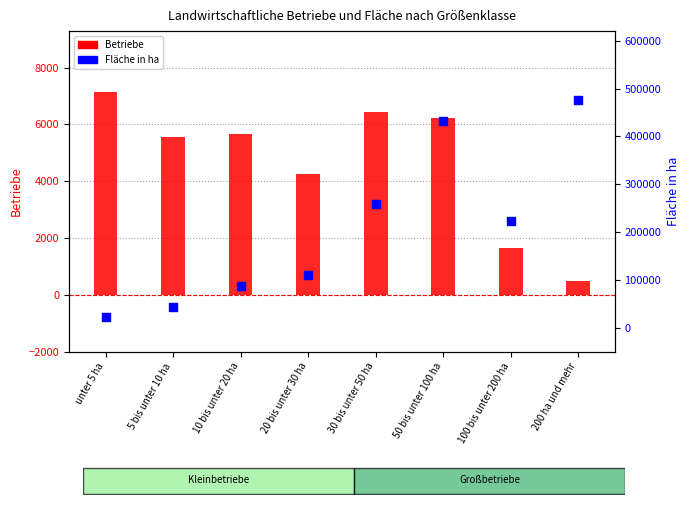

At which category is the sum across all series the highest?

200 ha und mehr